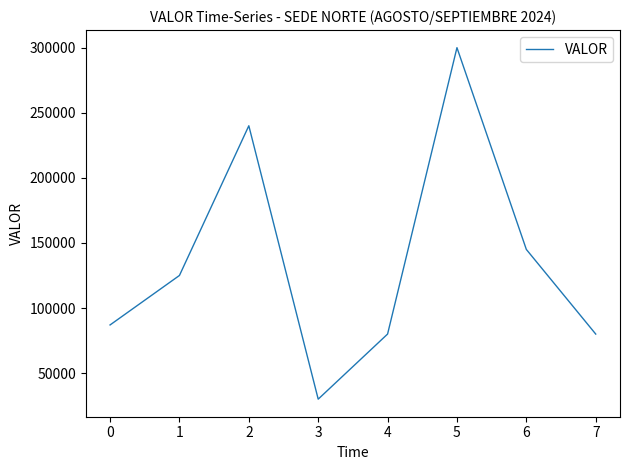

At which category does the data reach its first local valley?

3